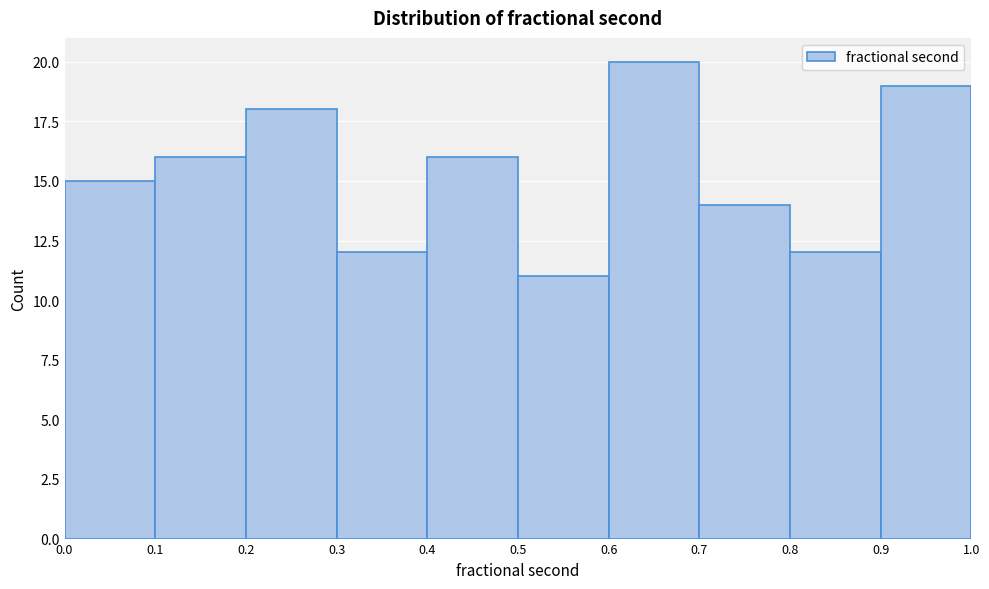

Which range on the x-axis has the tallest bar?

0.6 to 0.7